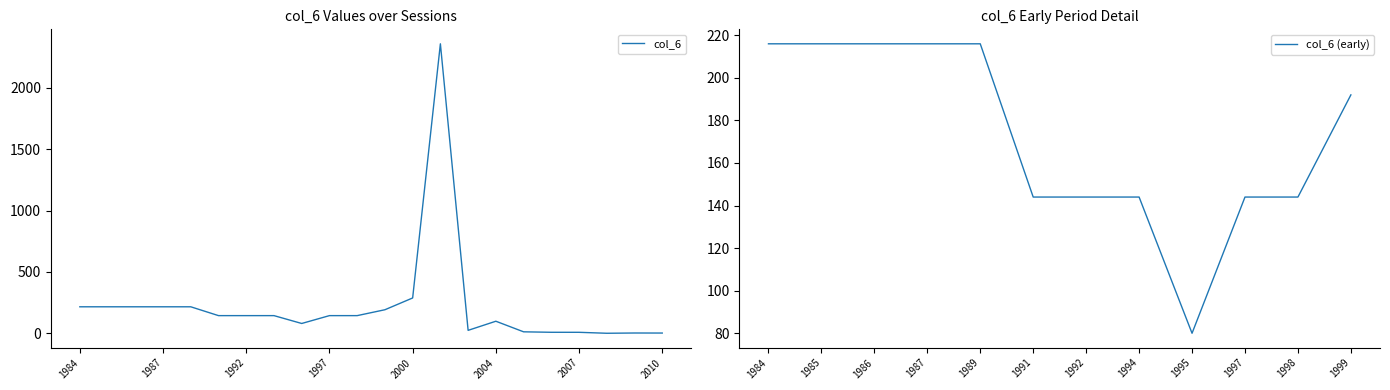

At which category does the data reach its first local valley?

1995